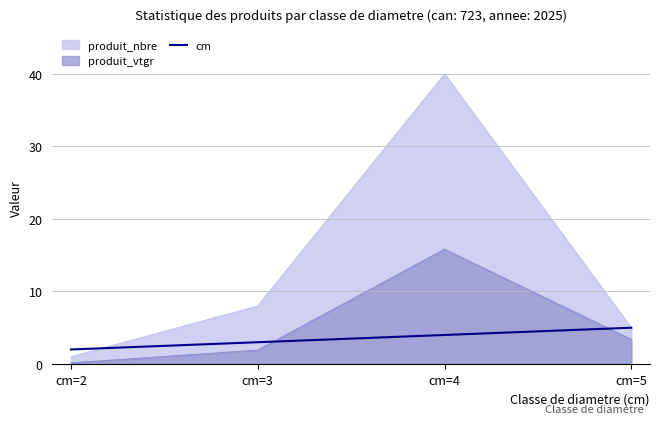

List the labels in order of value, smallest first.

cm=2, cm=3, cm=4, cm=5